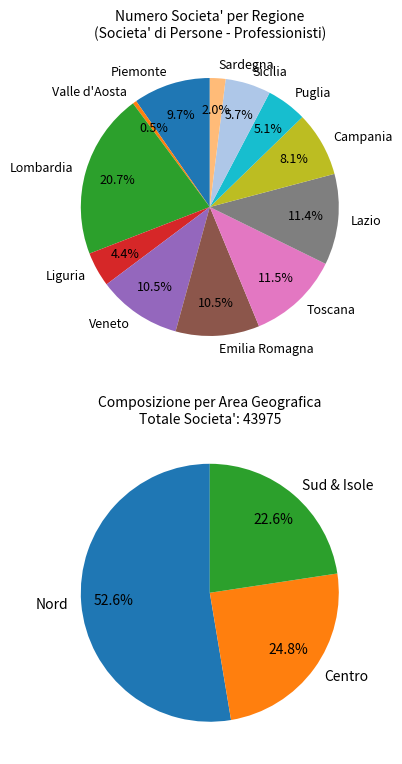

Which slice is the largest?

Lombardia